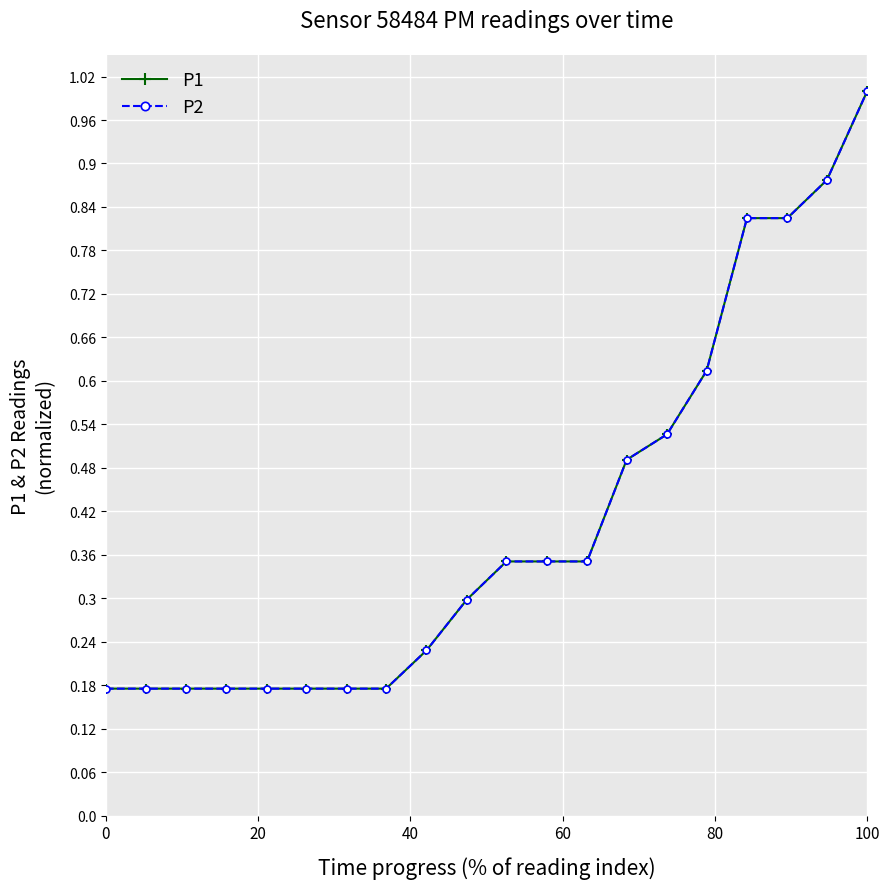

Does the chart have visible grid lines?

Yes